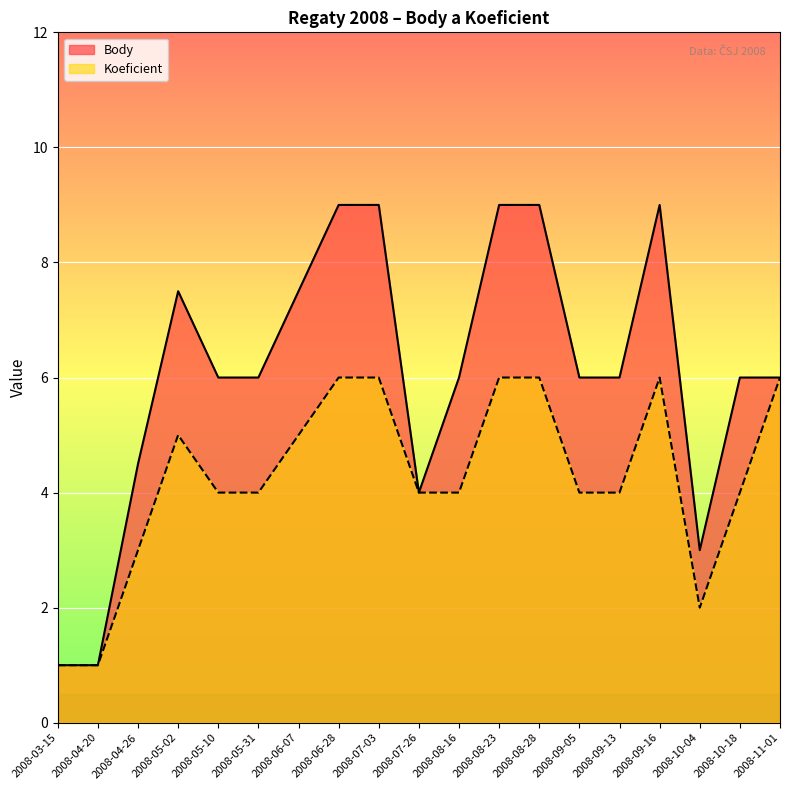

Reading left to right, what are all the values shown in this chart?

Body: 1.0	1.0	4.5	7.5	6.0	6.0	7.5	9.0	9.0	4.0	6.0	9.0	9.0	6.0	6.0	9.0	3.0	6.0	6.0
Koeficient: 1.0	1.0	3.0	5.0	4.0	4.0	5.0	6.0	6.0	4.0	4.0	6.0	6.0	4.0	4.0	6.0	2.0	4.0	6.0